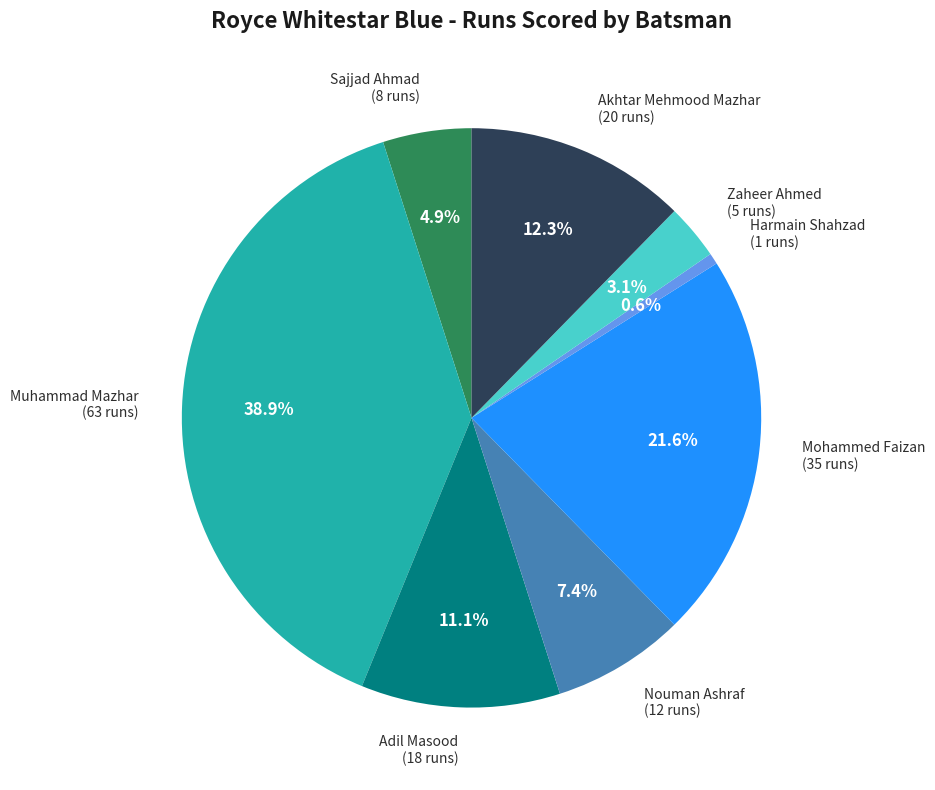

How many segments does this pie chart have?

8